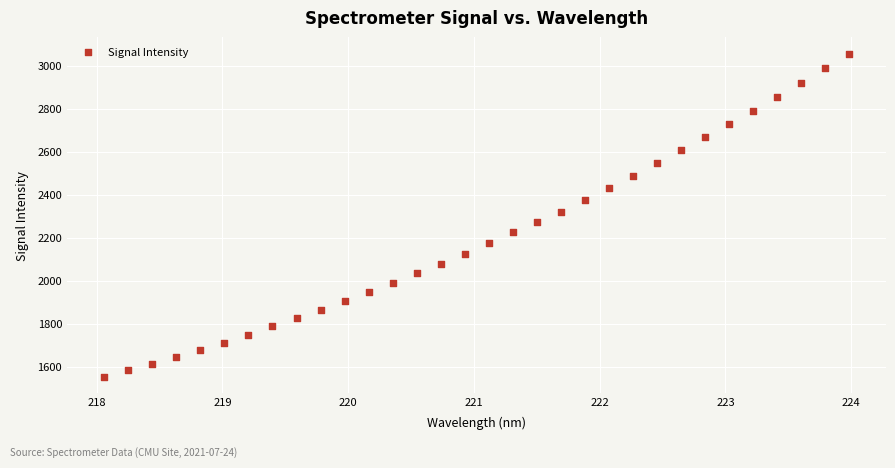

What is the range of X values (max minus min)?

5.9